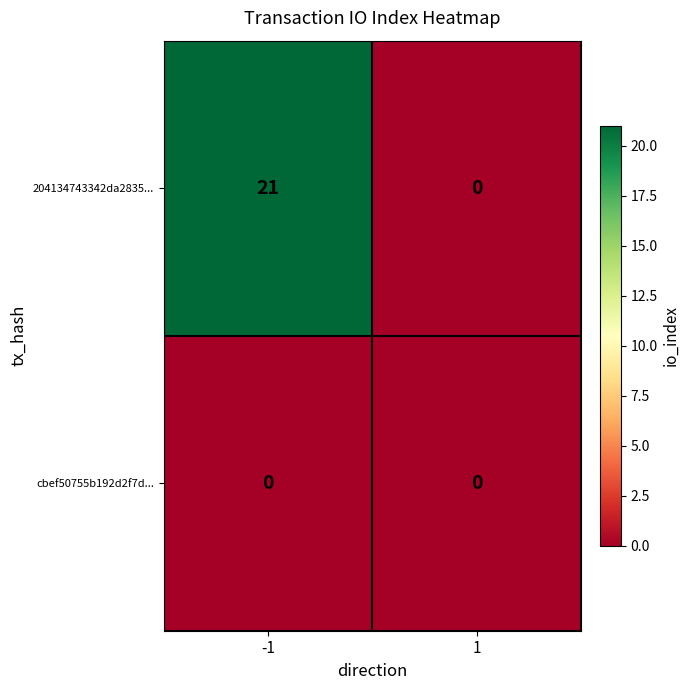

Reading right to left, list all the values displayed in this chart.

204134743342da2835...: 0	21
cbef50755b192d2f7d...: 0	0